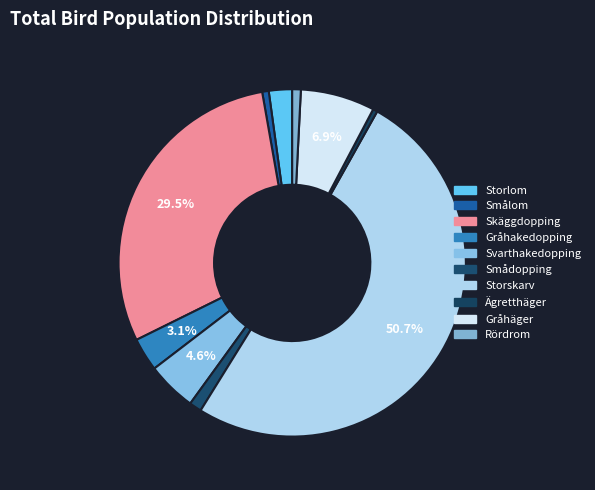

Is there a majority slice in this chart?

Yes